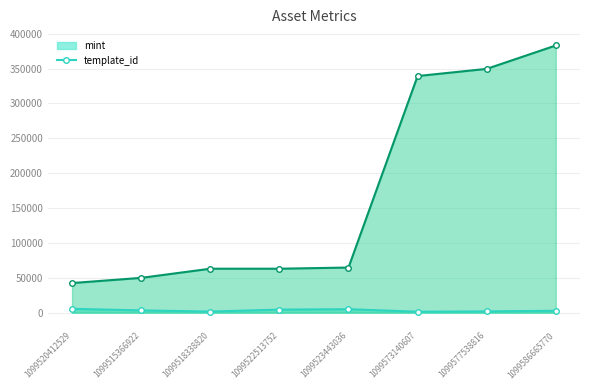

The value of mint at 1099522513752 is 4338. True or false?

True